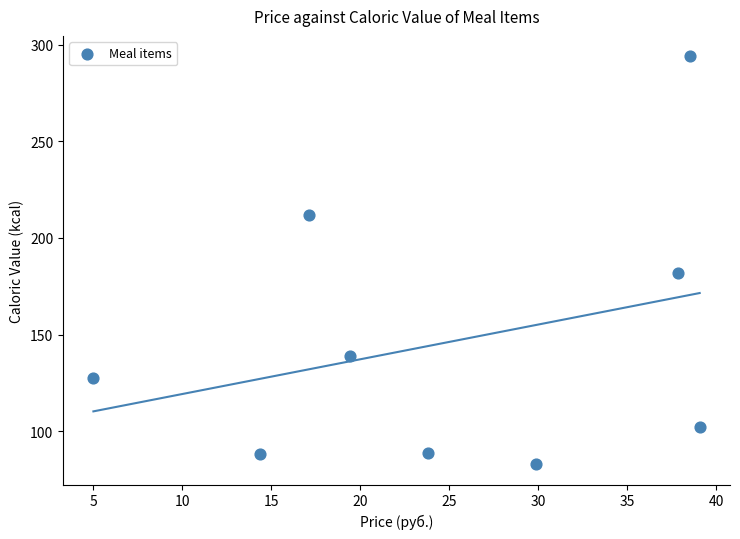

What is the range of X values (max minus min)?

34.1